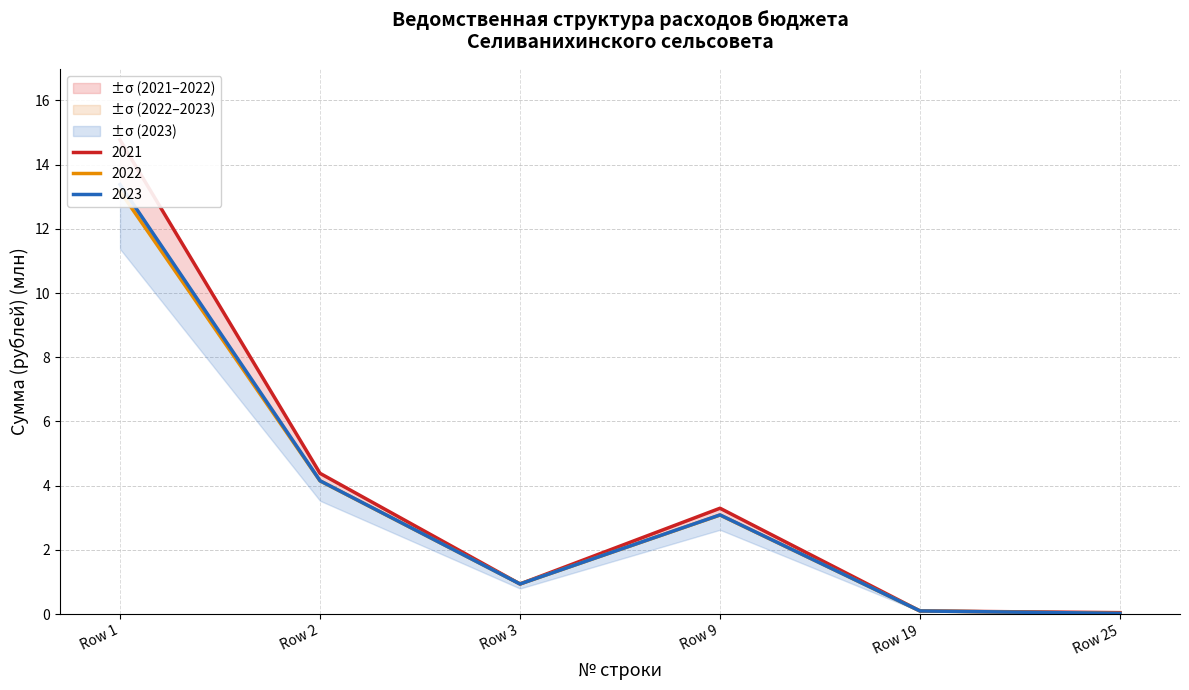

How many values in the 2023 series are below 3?

3